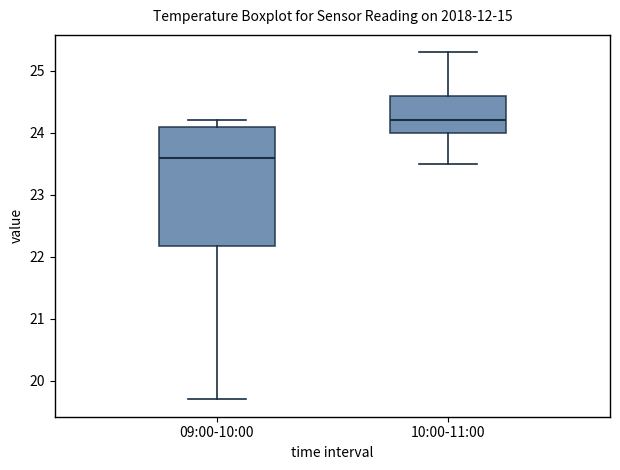

Reading left to right, read every box against the y-axis: the position of its median line, the range the box covers, and the ends of its whiskers. The values are not printed on the chart, so give them approximately, as read against the axis.

09:00-10:00: median 23.6, box 22.2 to 24.1, whiskers 19.7 to 24.2
10:00-11:00: median 24.2, box 24.0 to 24.6, whiskers 23.5 to 25.3